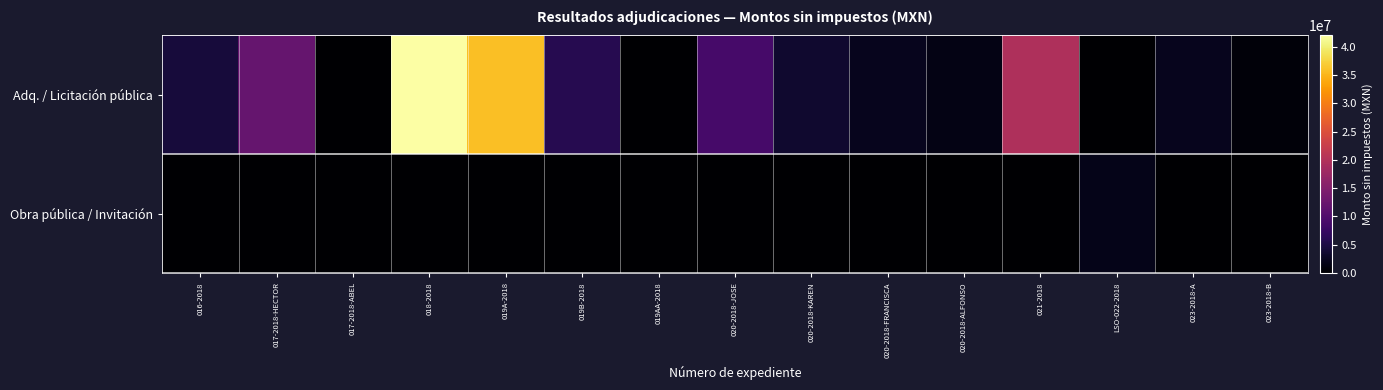

Reading left to right, extract all data points from this chart.

Adq. / Licitación pública: 016-2018=4399500.0	017-2018-HECTOR=12060471.1	017-2018-ABEL=0.0	018-2018=41996844.0	019A-2018=35920503.1	019B-2018=5806993.9	019AA-2018=0.0	020-2018-JOSE=8909539.7	020-2018-KAREN=3561154.5	020-2018-FRANCISCA=2159188.4	020-2018-ALFONSO=1538446.4	021-2018=19550000.0	LSO-022-2018=0.0	023-2018-A=2242292.3	023-2018-B=738390.4
Obra pública / Invitación: 016-2018=0.0	017-2018-HECTOR=0.0	017-2018-ABEL=0.0	018-2018=0.0	019A-2018=0.0	019B-2018=0.0	019AA-2018=0.0	020-2018-JOSE=0.0	020-2018-KAREN=0.0	020-2018-FRANCISCA=0.0	020-2018-ALFONSO=0.0	021-2018=0.0	LSO-022-2018=1821575.0	023-2018-A=0.0	023-2018-B=0.0